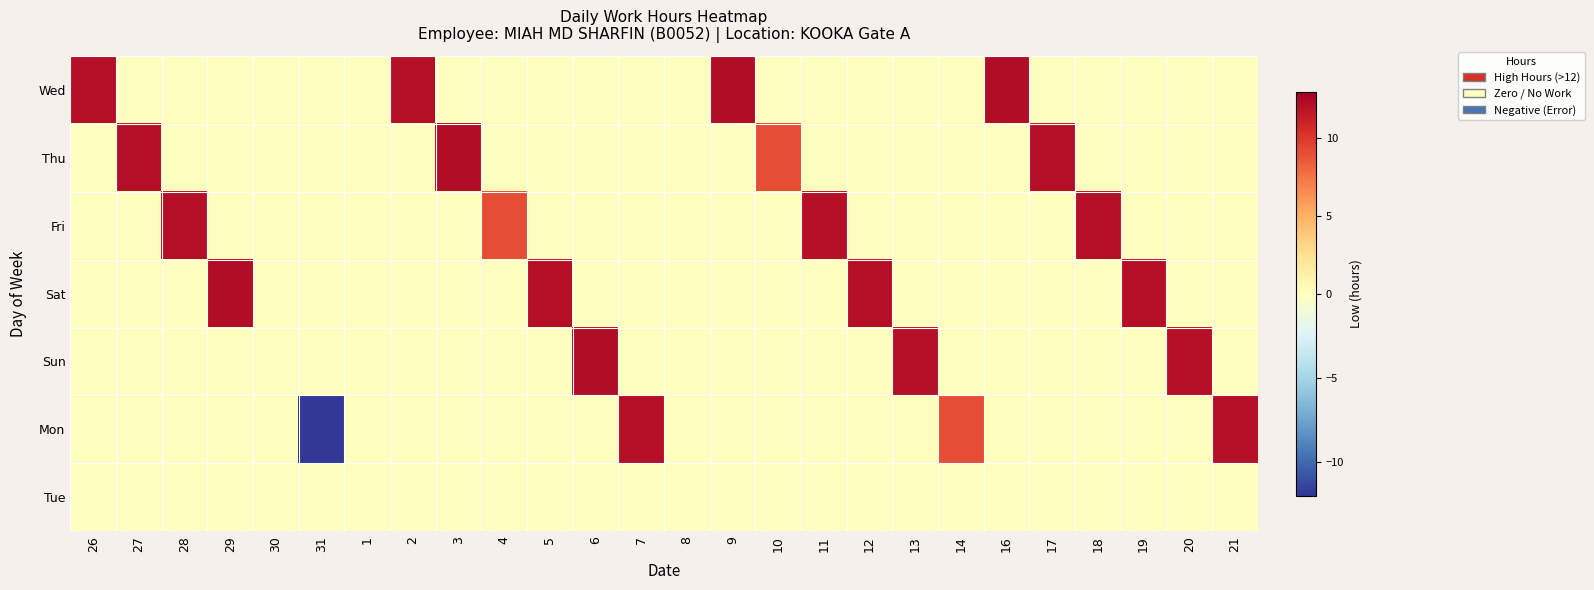

Between 13 and 14, which is larger?

13